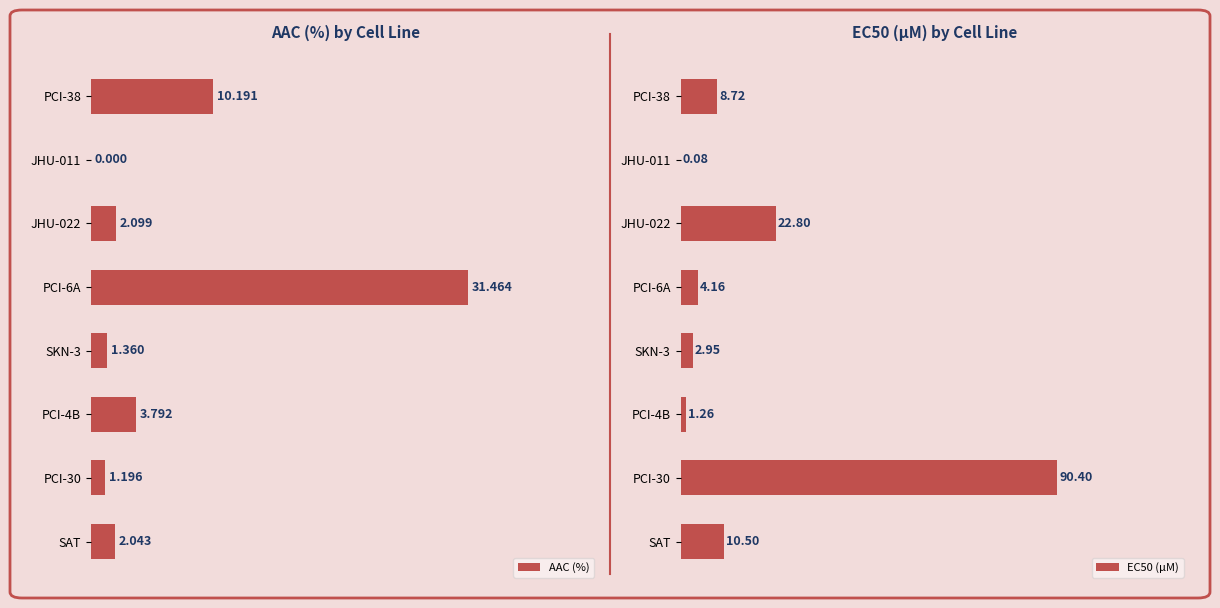

Which series has the largest total across all categories?

EC50 (µM)